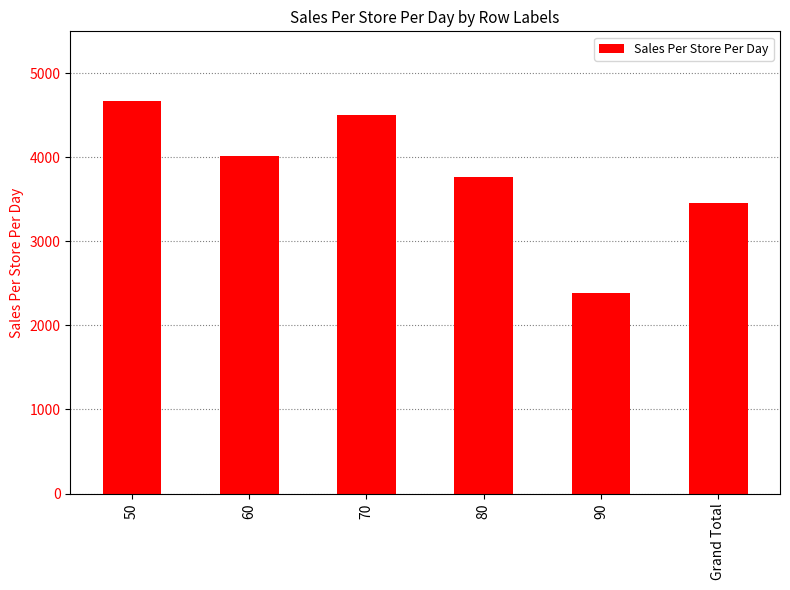

Rank the categories by value from lowest to highest.

90, Grand Total, 80, 60, 70, 50